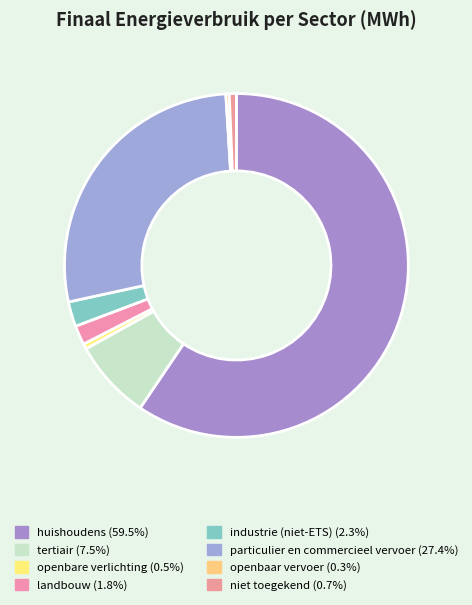

To the nearest percent, what is the combined percentage of particulier en commercieel vervoer and huishoudens?

87%